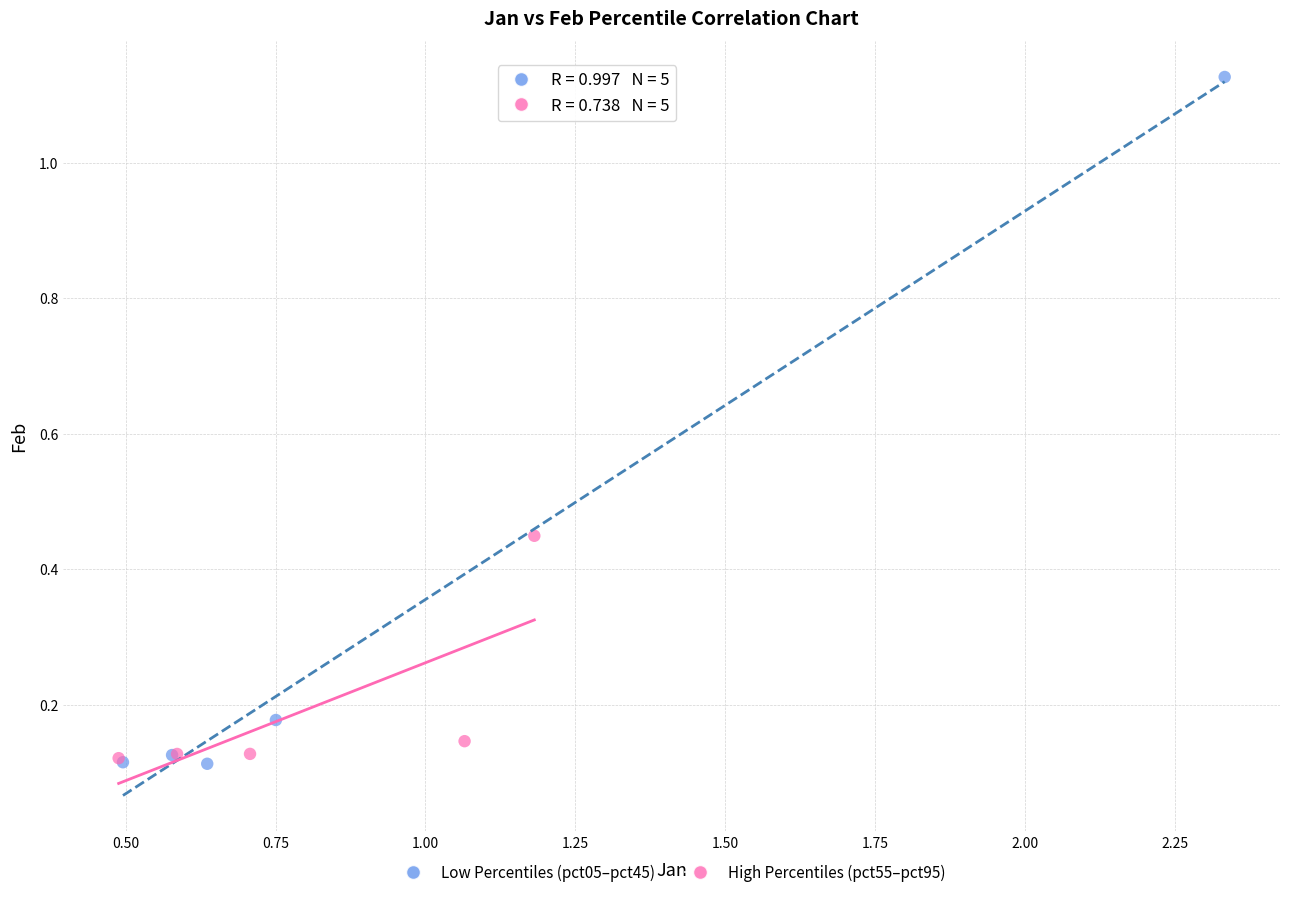

What are all the series names shown in the legend?

Low Percentiles (pct05–pct45), High Percentiles (pct55–pct95)